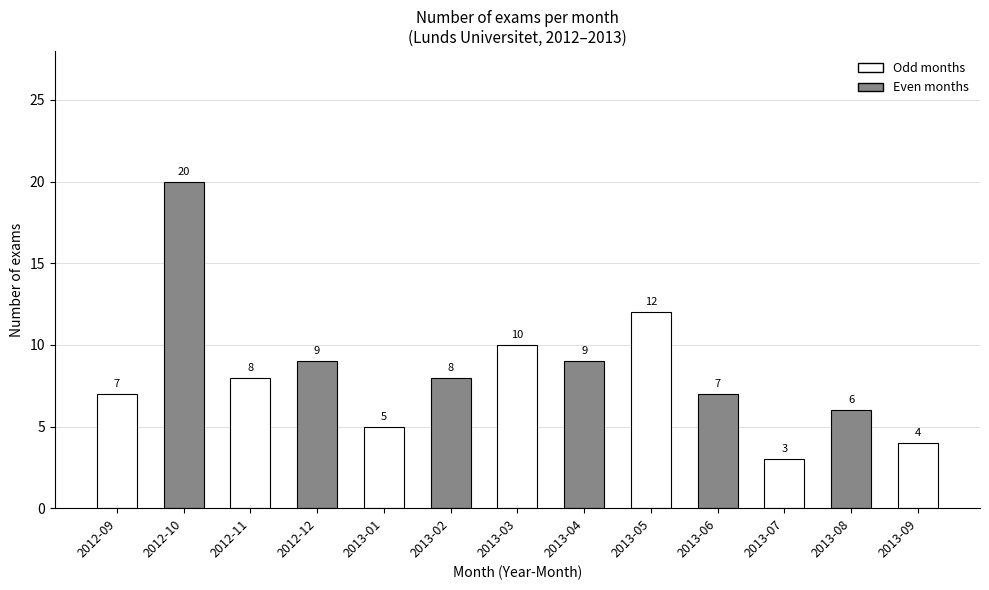

What position from the right is 2012-12?

10